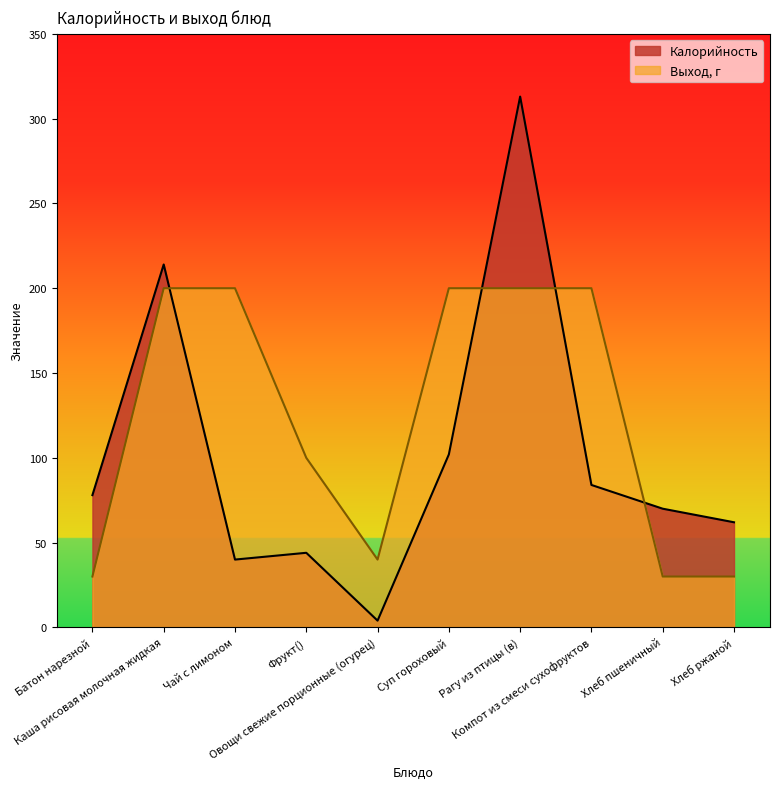

Does the chart display data point markers on the line(s)?

No